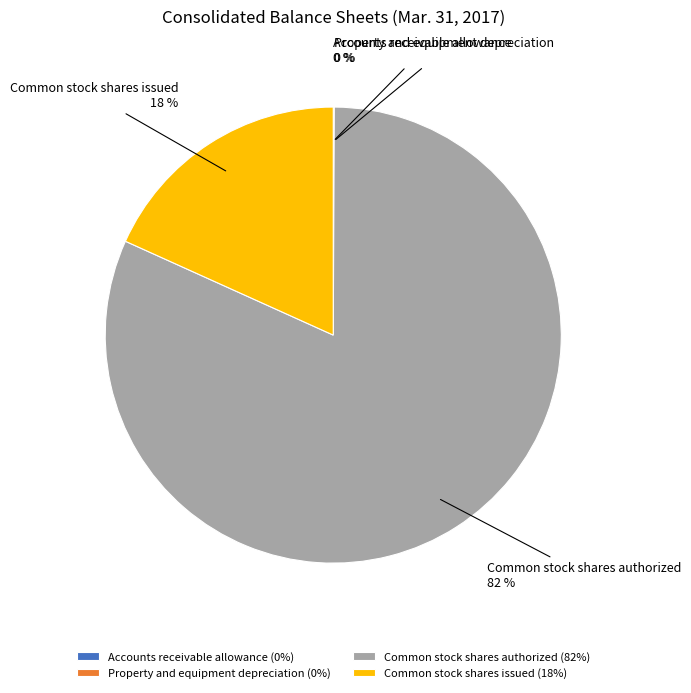

To the nearest percent, what is the average slice percentage?

25%